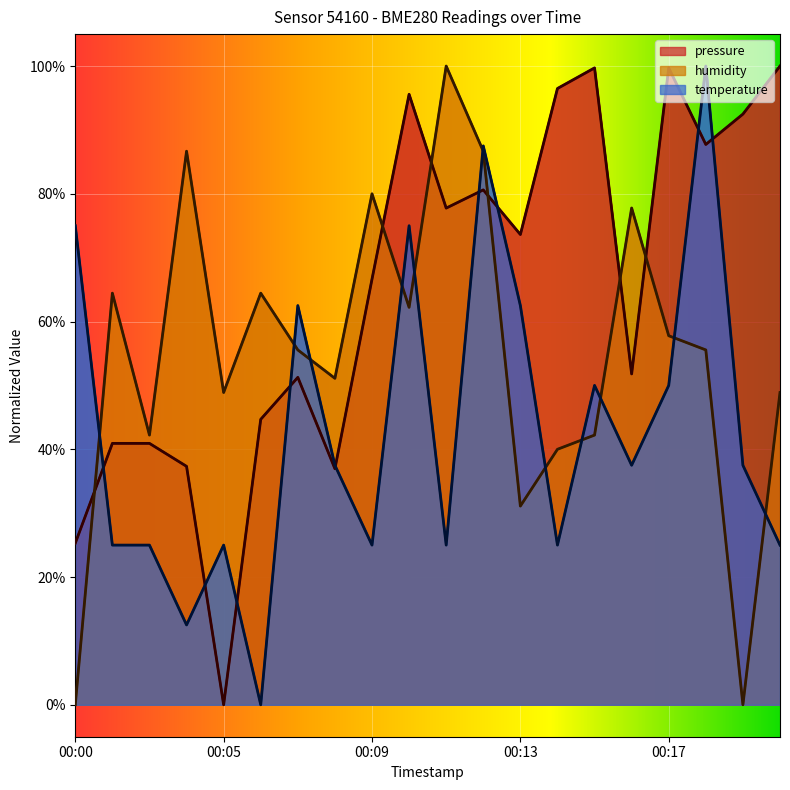

Where is the first local minimum for temperature?

00:03